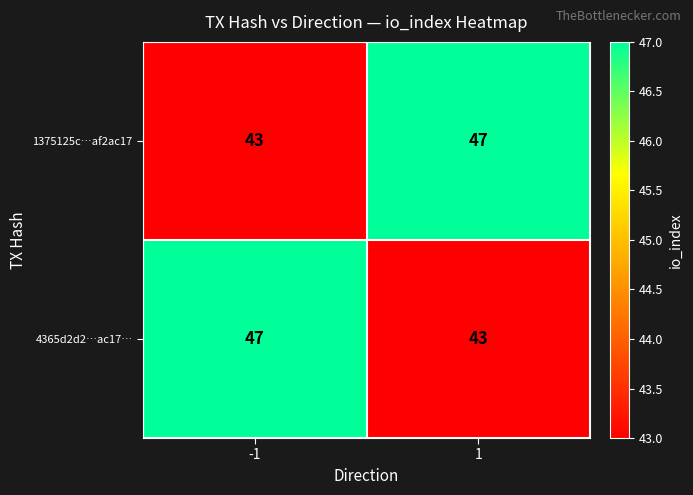

Reading left to right, transcribe all the data shown in this chart.

1375125c…af2ac17: -1=43	1=47
4365d2d2…ac17…: -1=47	1=43